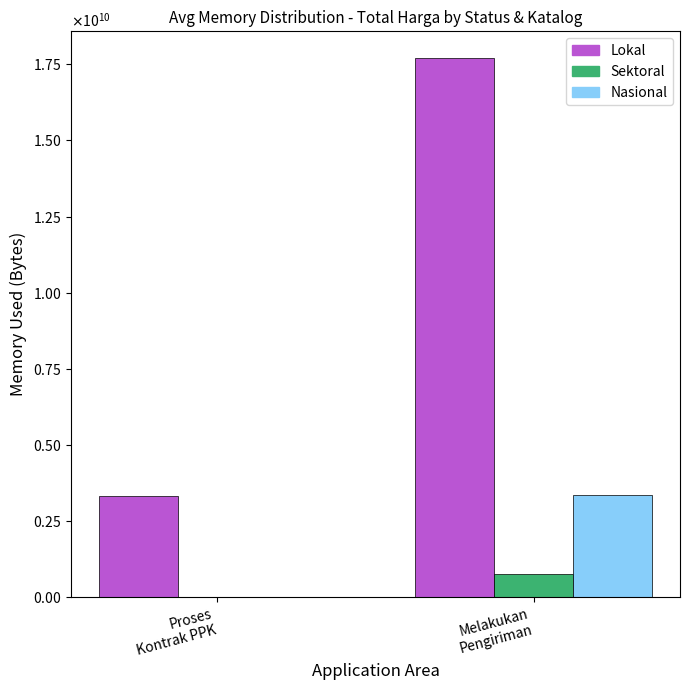

Rank the series at Proses
Kontrak PPK from lowest to highest value.

Nasional, Sektoral, Lokal